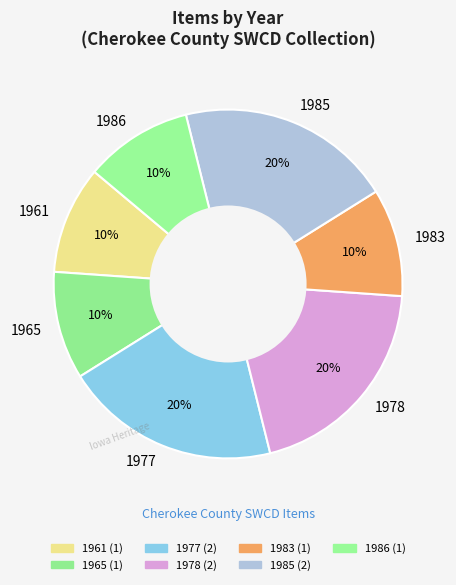

The 1985 slice represents 20% of the pie. True or false?

True